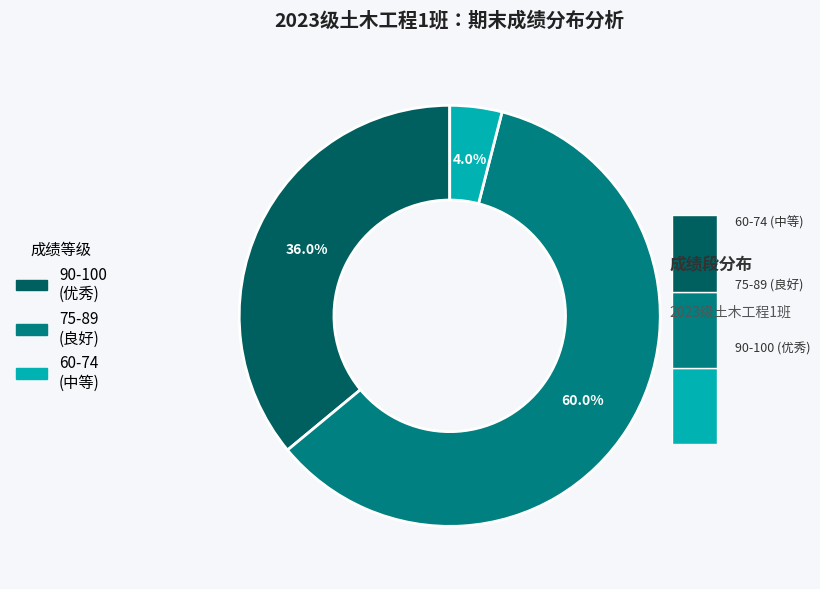

Does 董若涵 account for over 50% of the chart?

No